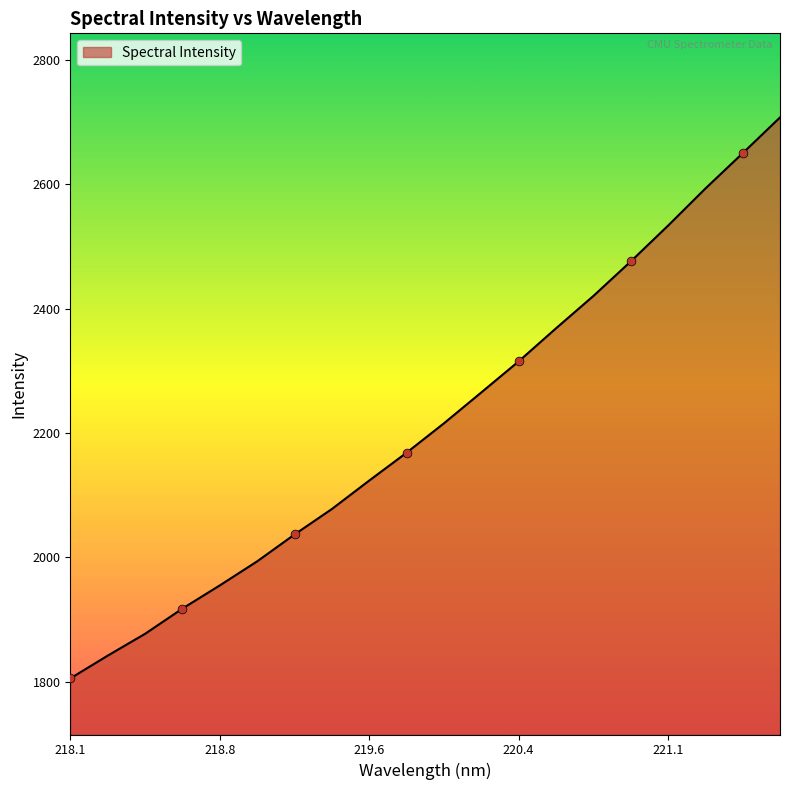

What is the difference between the maximum and minimum values?

902.8